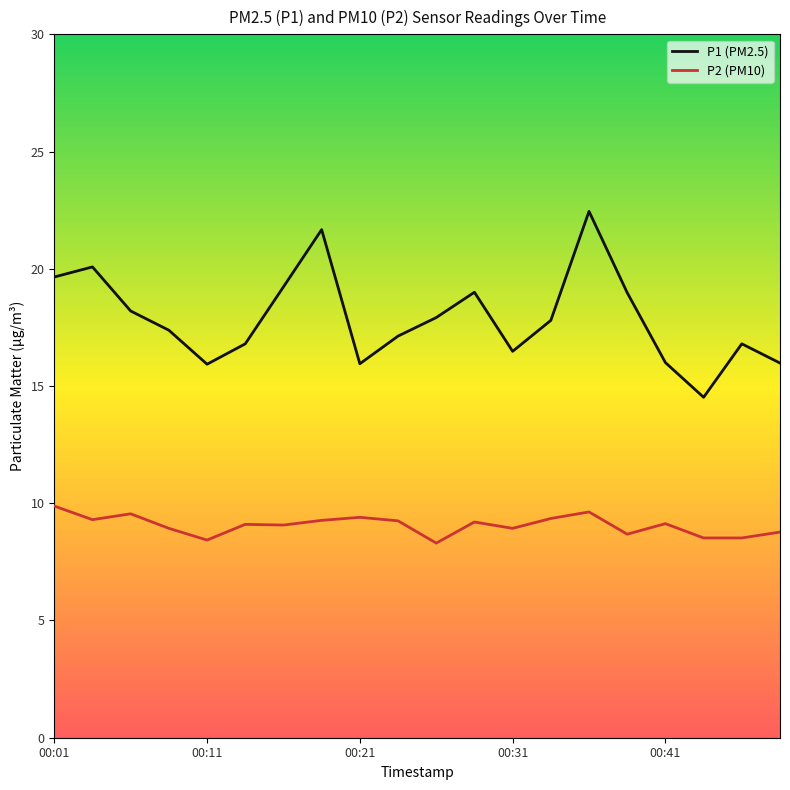

What is the minimum value shown in the chart?

8.3